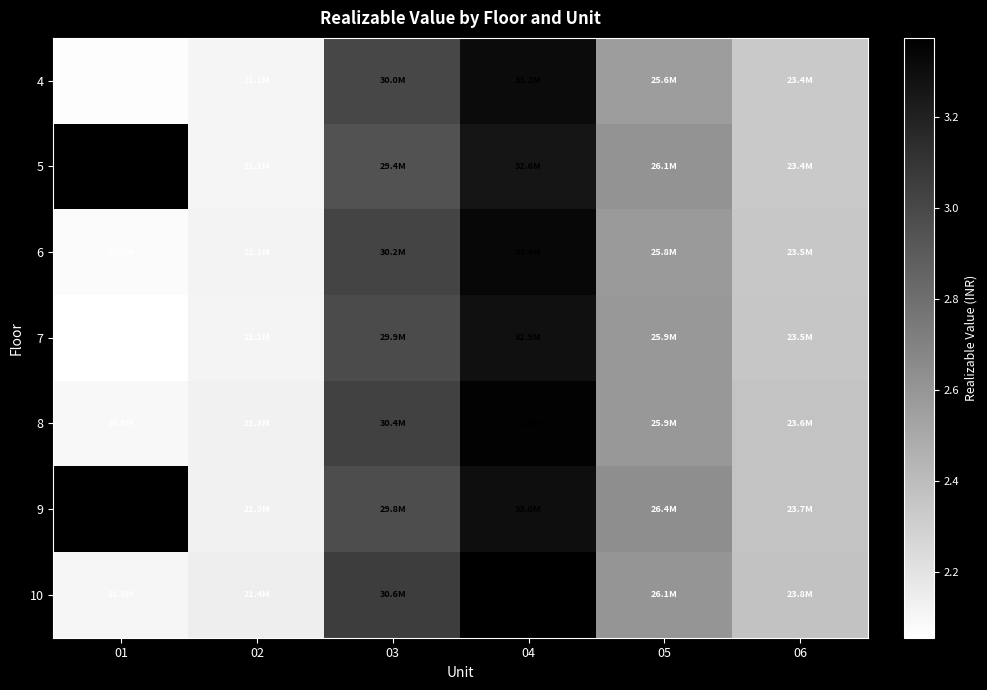

List the series in order of their peak value, lowest first.

4, 5, 7, 6, 8, 9, 10